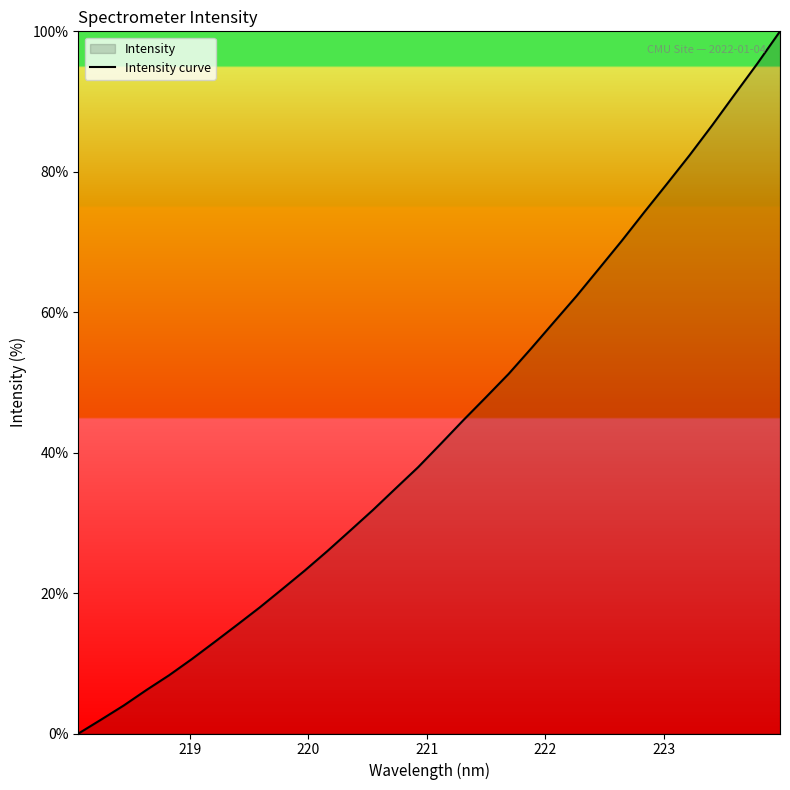

What is the difference between the maximum and minimum values?

100.0